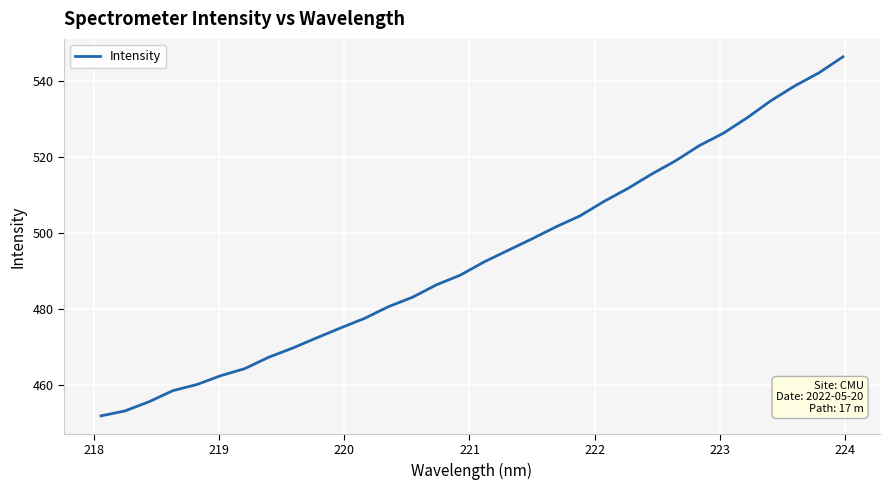

What is the smallest value displayed?

451.9